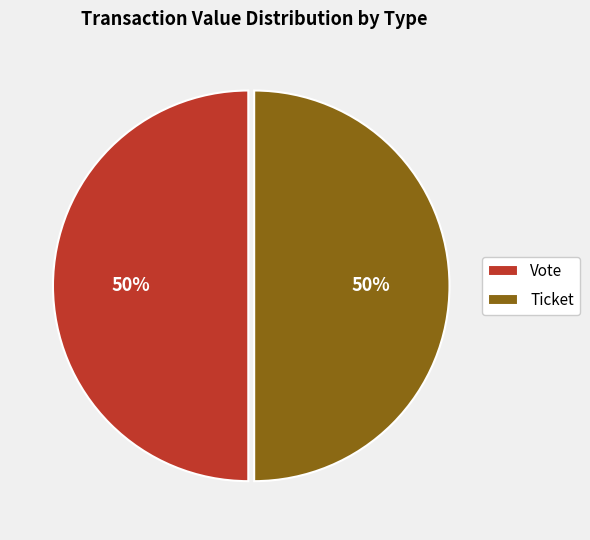

To the nearest percent, what is the combined percentage of Ticket and Vote?

100%